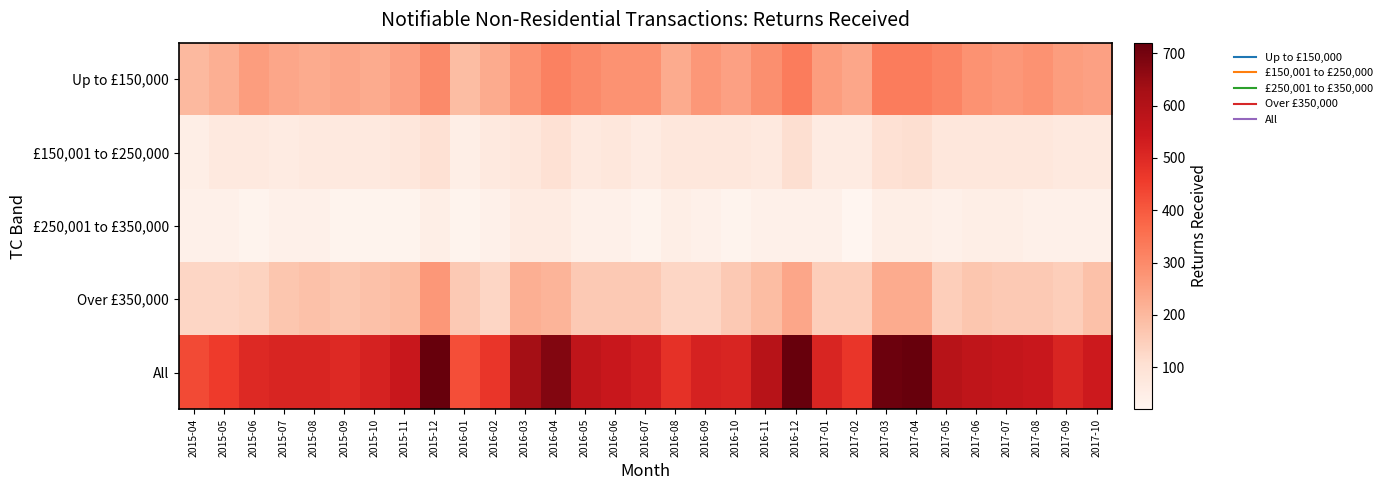

Rank the series at 2017-07 from lowest to highest value.

£250,001 to £350,000, £150,001 to £250,000, Over £350,000, Up to £150,000, All